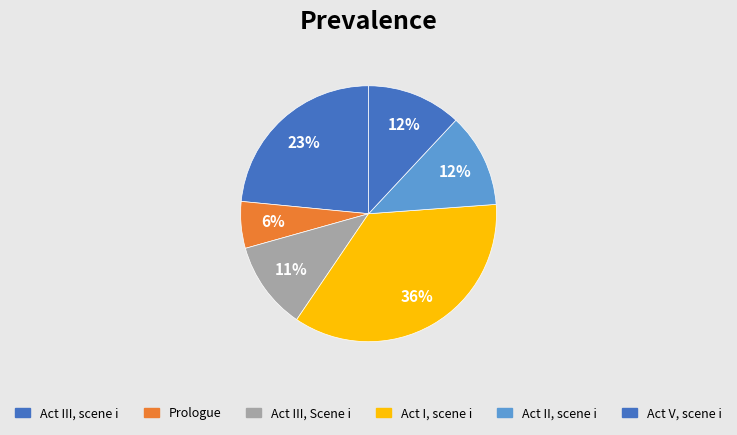

How many slices are in this pie chart?

6